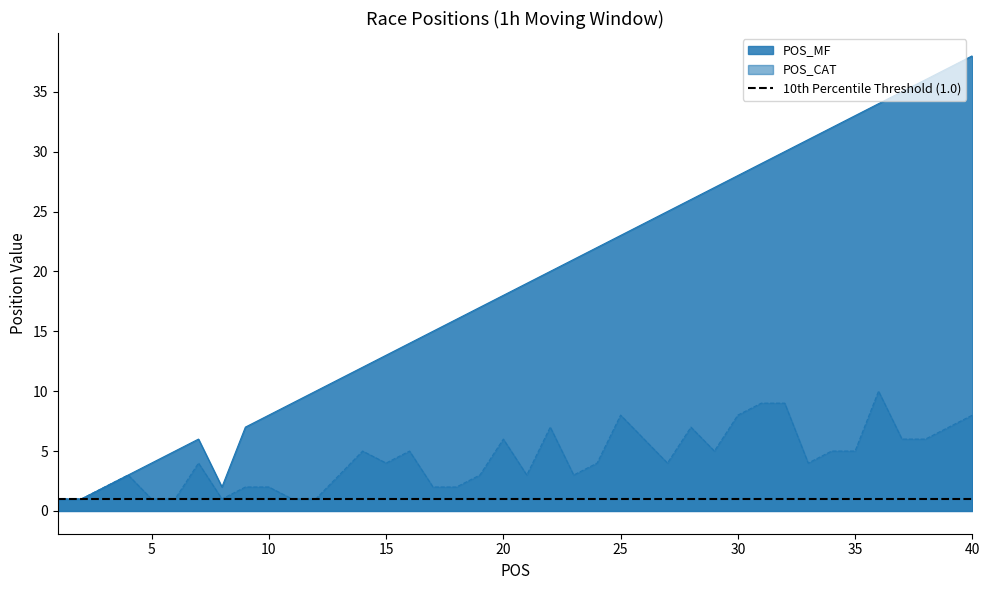

Between 19 and 40, which series saw the biggest shift?

POS_MF